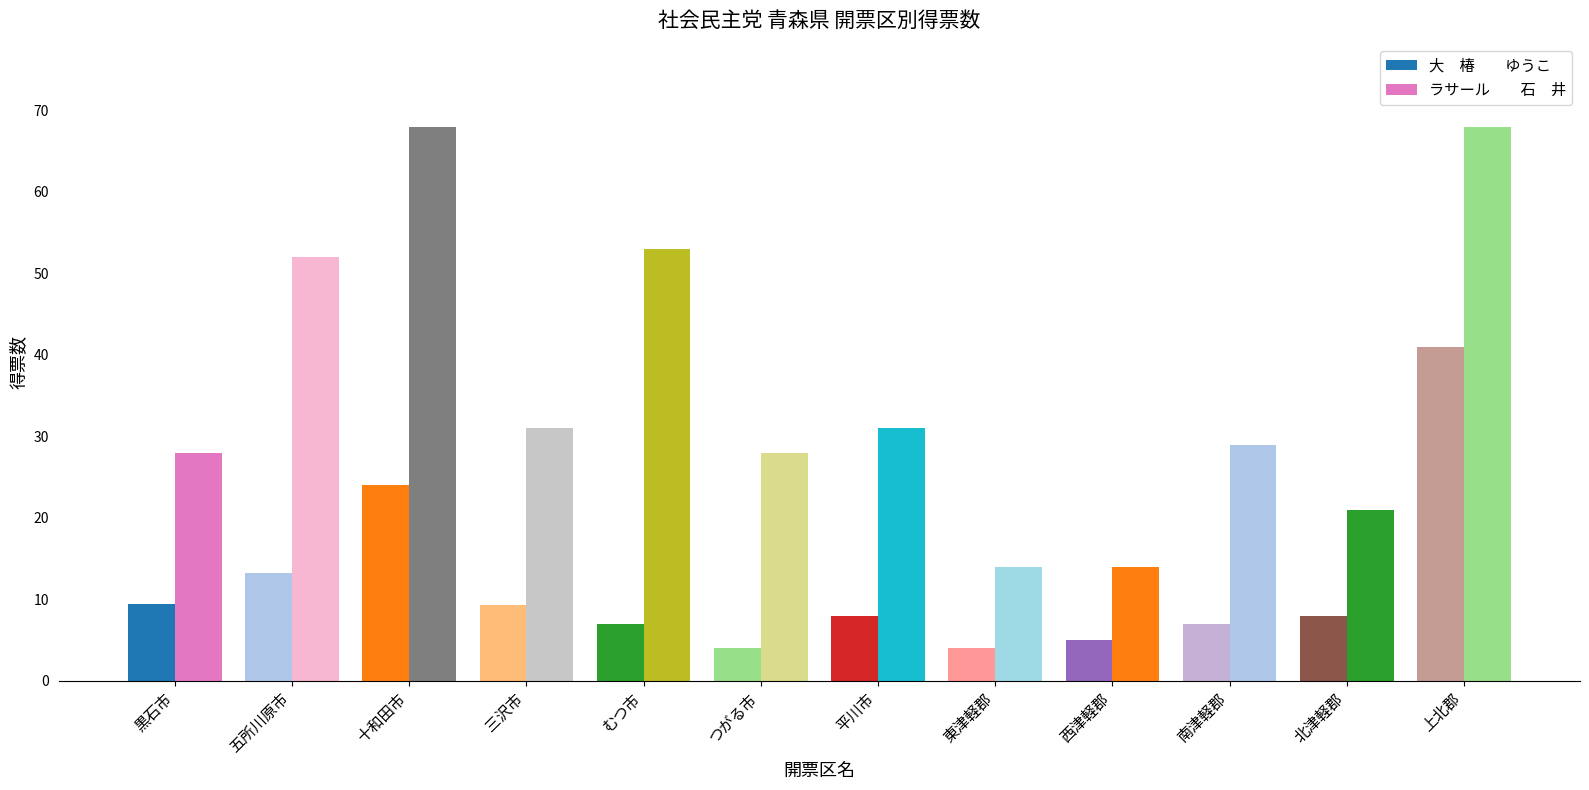

How many groups of bars are there?

12